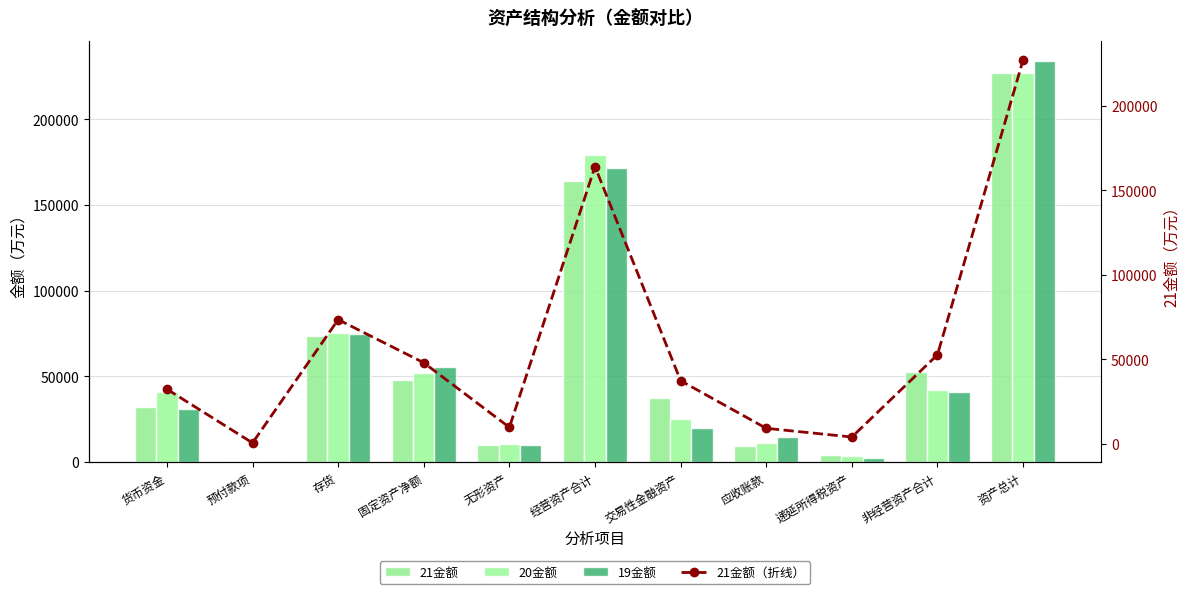

At which label does 19金额 first exceed 30787?

货币资金